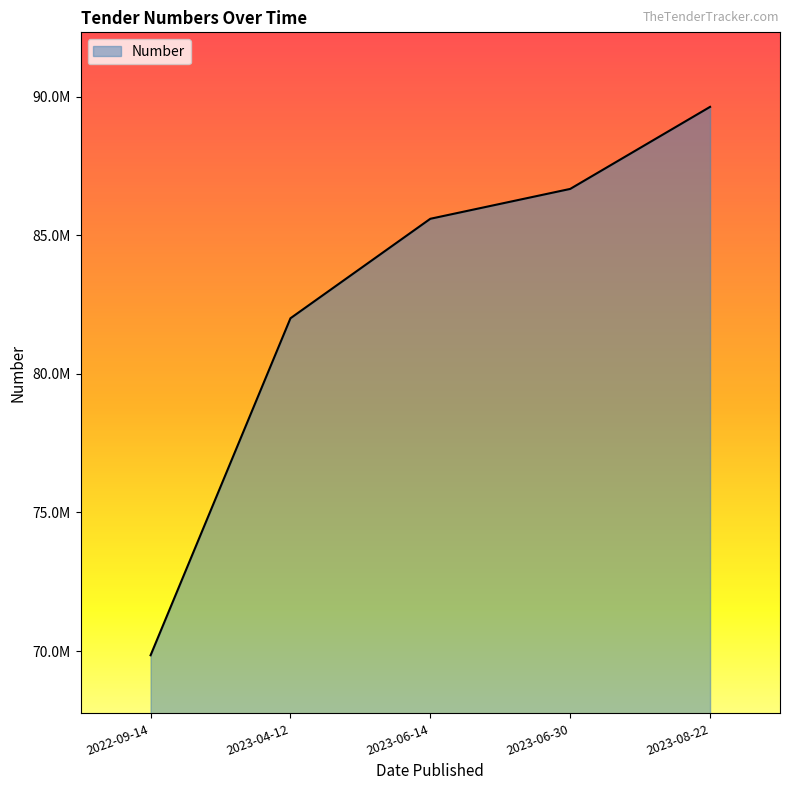

Is this an area chart (filled region under the line)?

Yes